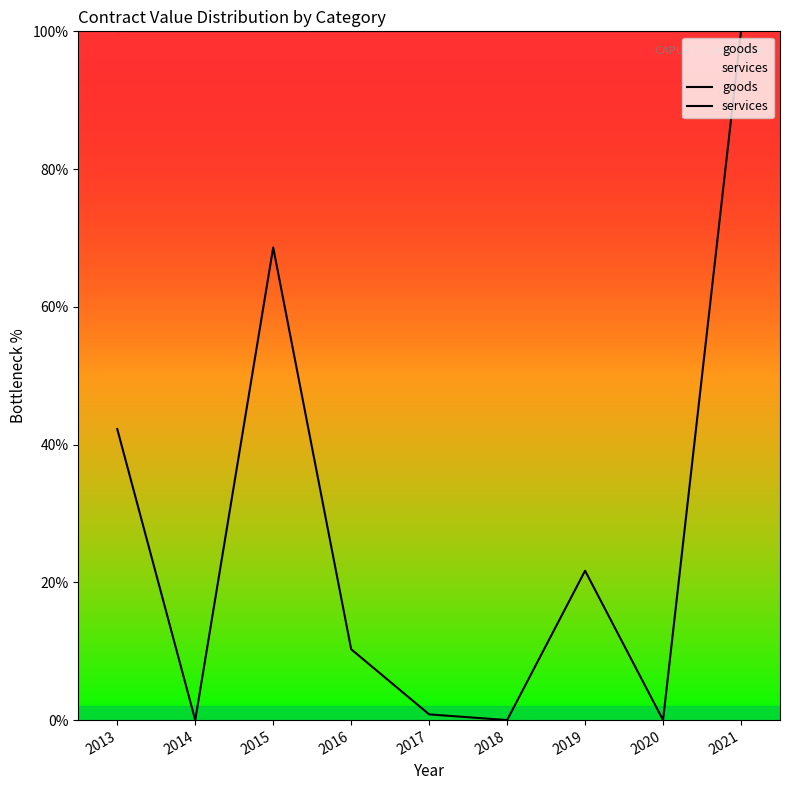

What is the difference between the highest and lowest values at 2015?

31.4